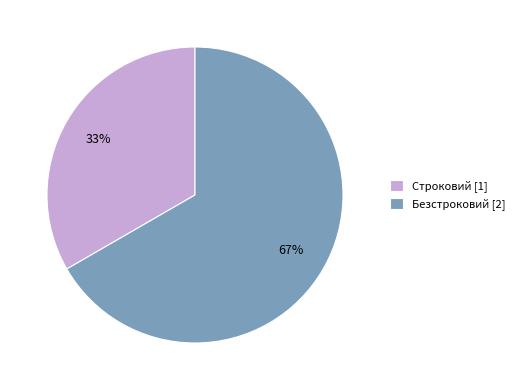

True or false: Безстроковий accounts for 59% of the total.

False